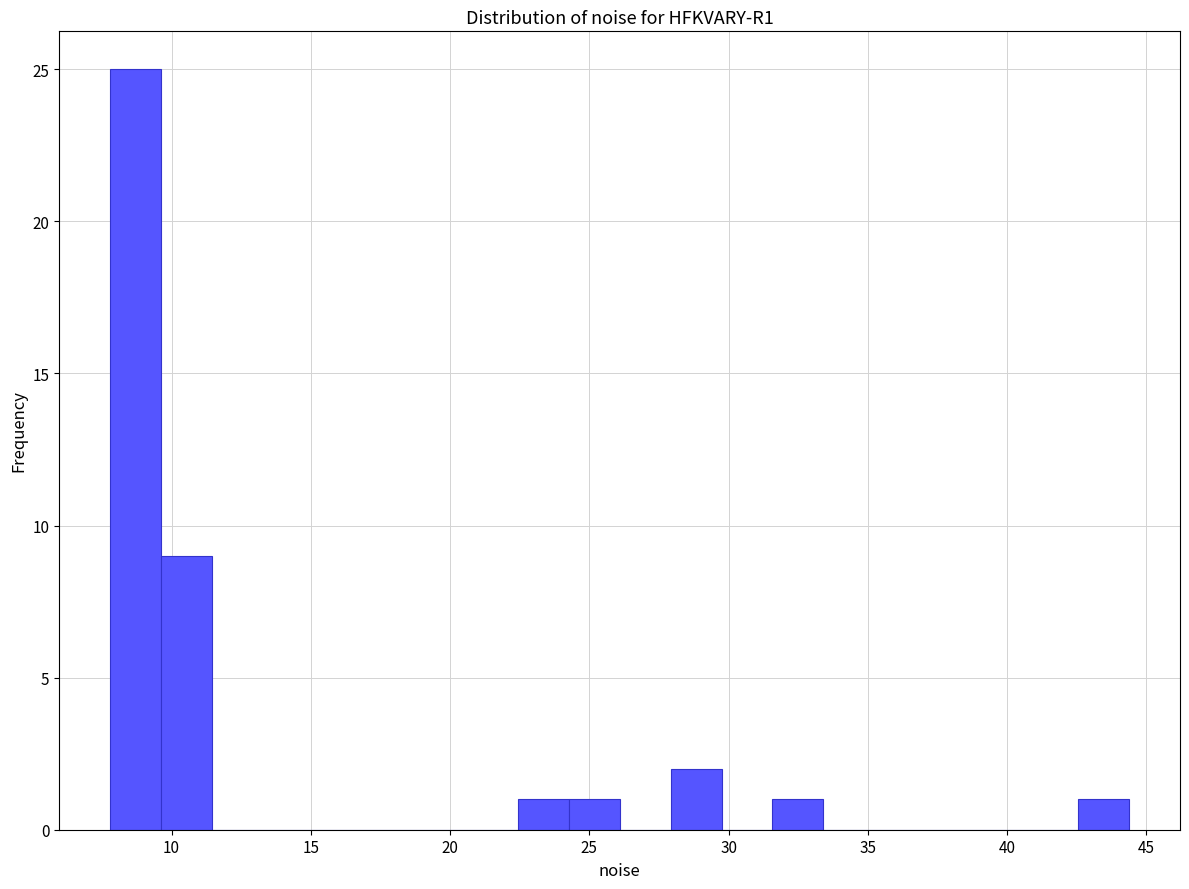

Around what value on the x-axis is the tallest bar? Give the approximate position of its centre, as read against the axis.

8.5